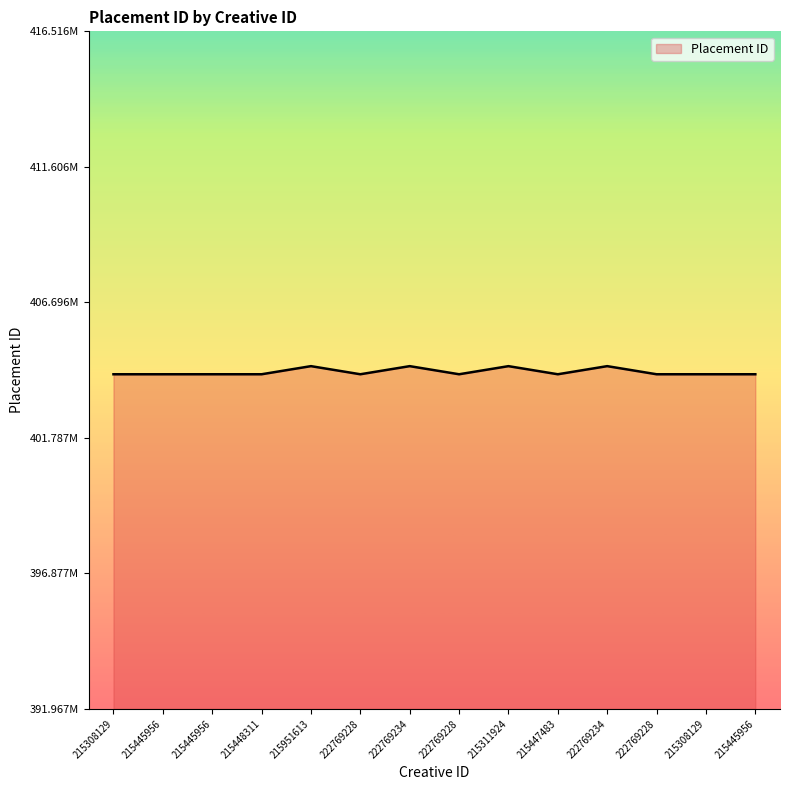

Does the chart have visible grid lines?

No